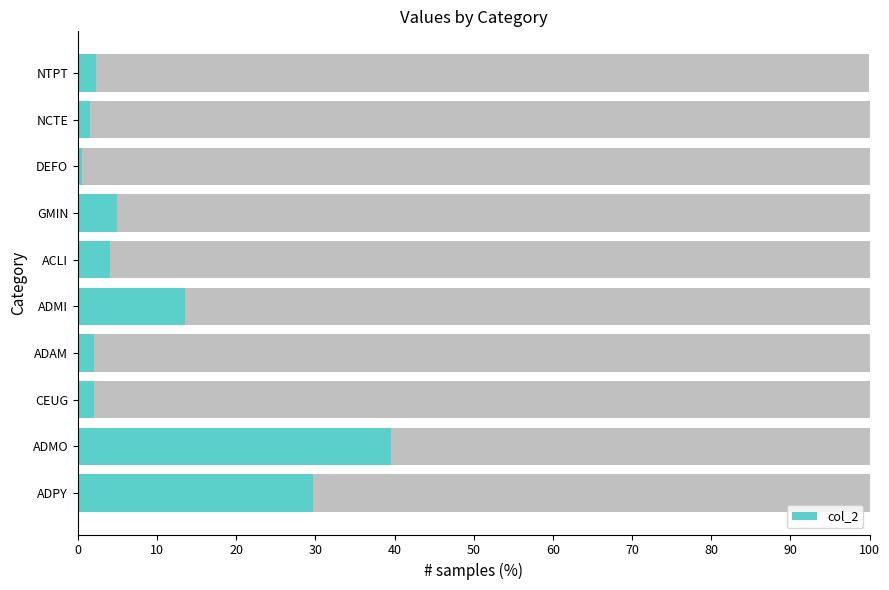

Which category has the highest value in the col_2 series?

ADMO